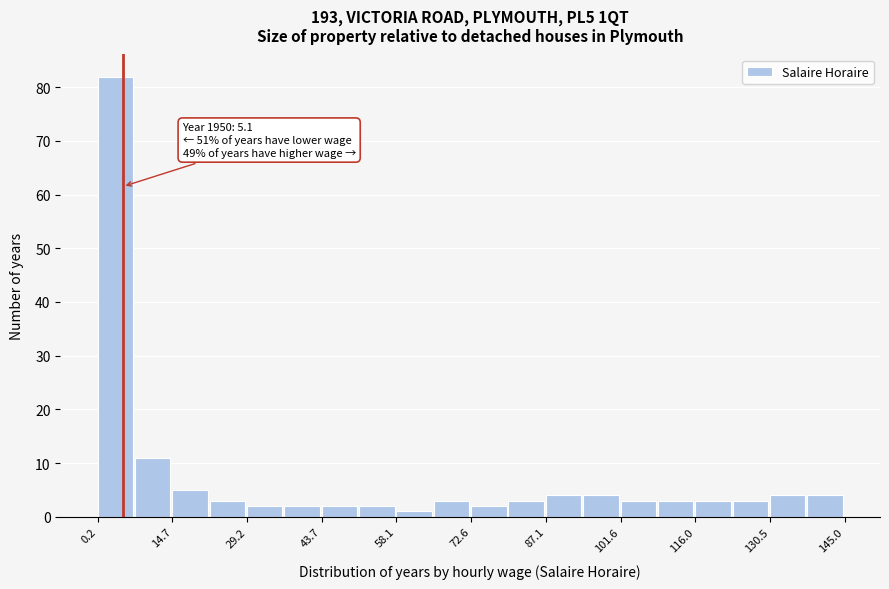

Around what value on the x-axis is the tallest bar? Give the approximate position of its centre, as read against the axis.

4